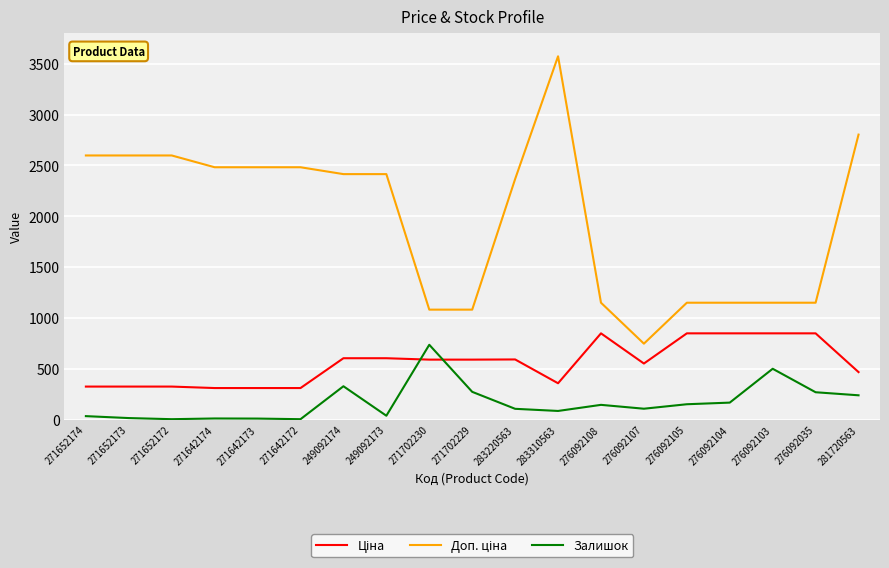

Which label corresponds to the largest value in the chart?

283310563